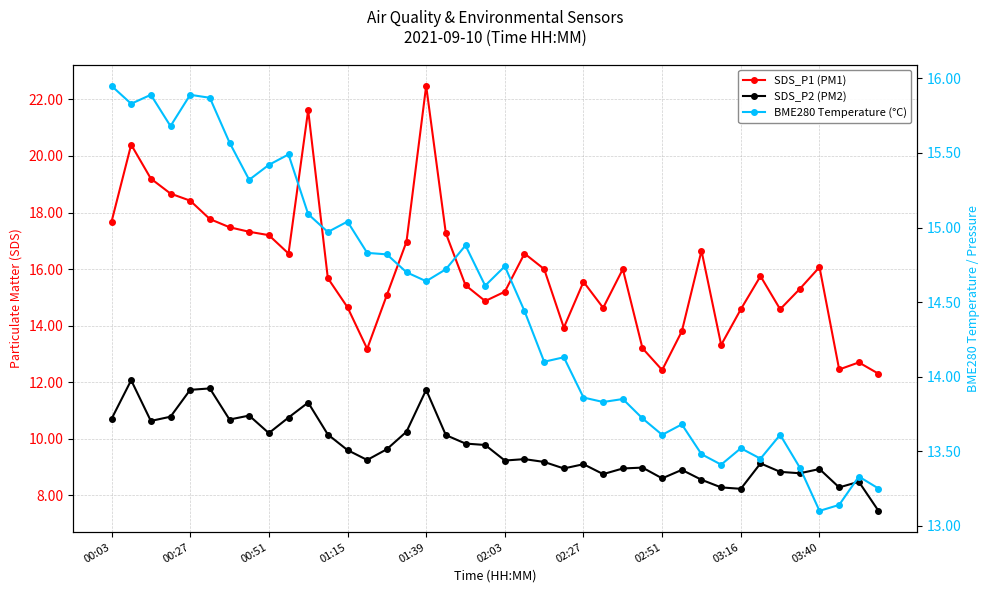

The SDS_P1 (PM1) series shows 17.7 at 00:03. True or false?

True